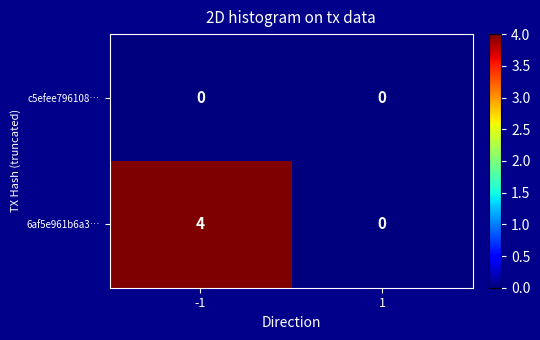

Rank the series by their maximum value, from highest to lowest.

6af5e961b6a3…, c5efee796108…